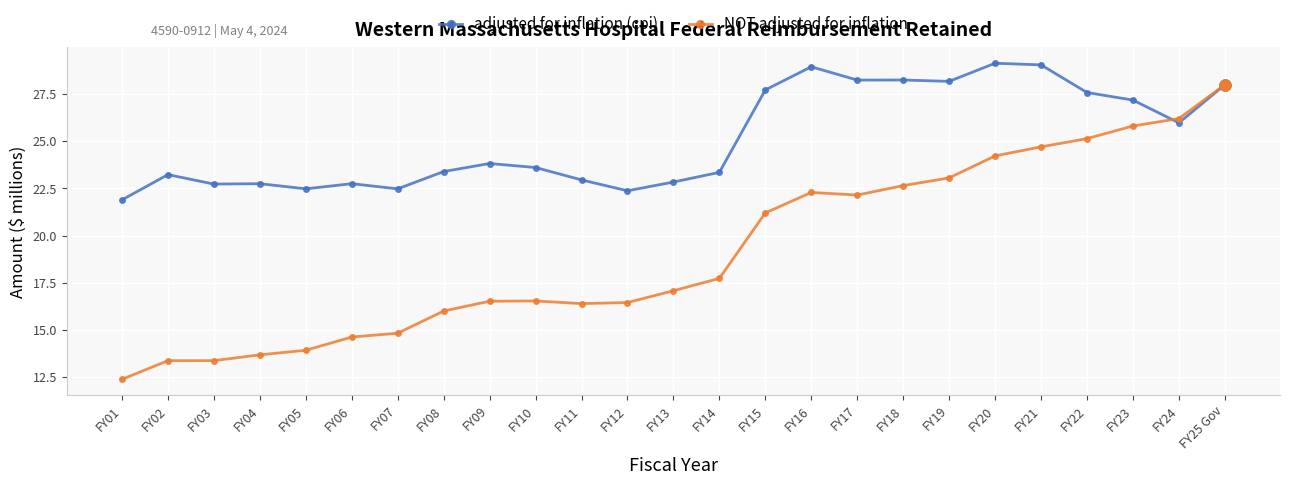

What position from the right is FY07?

19